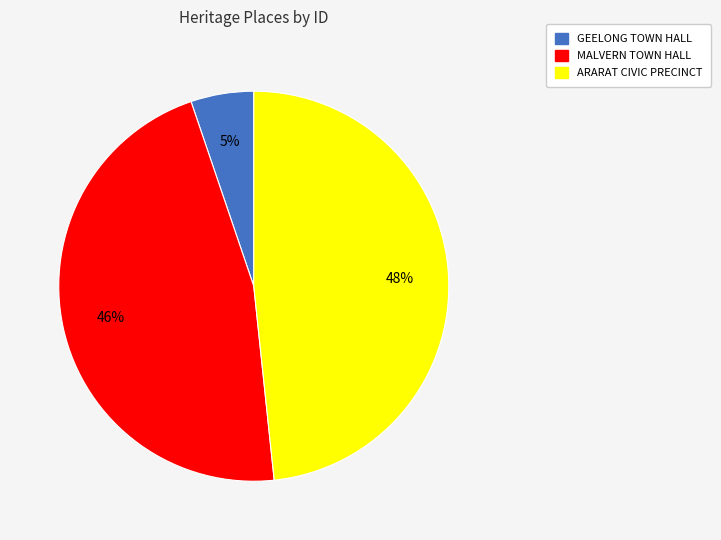

What is the ratio of the value at ARARAT CIVIC PRECINCT to the value at MALVERN TOWN HALL?

1.0